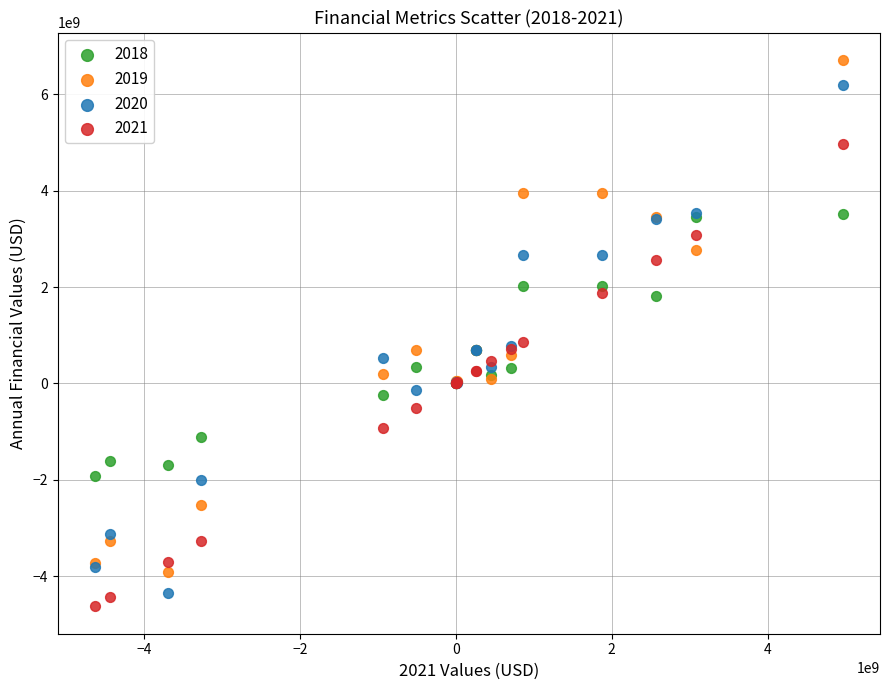

Which series has the widest spread of Y values?

2019